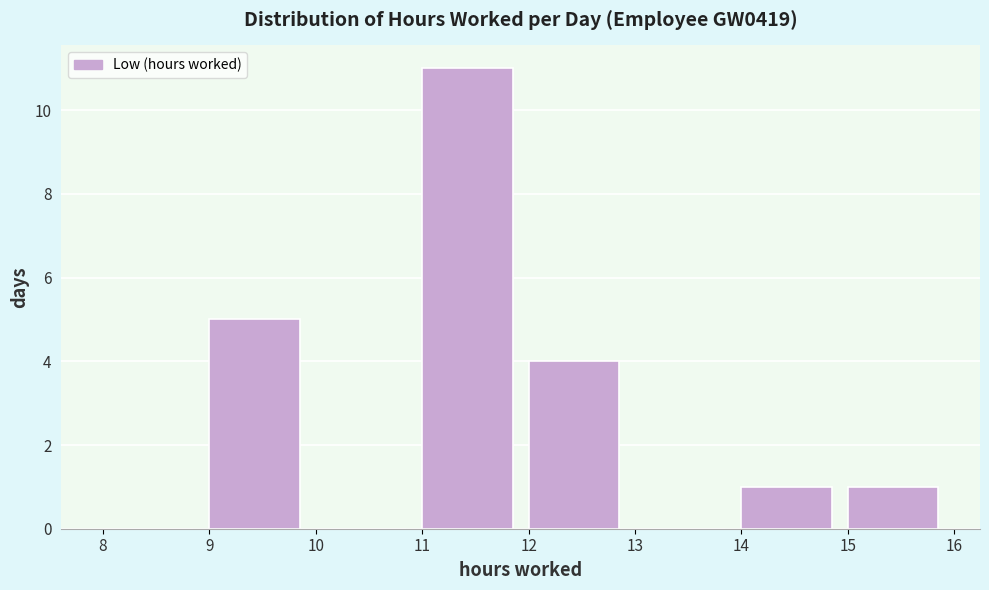

Over which range of the x-axis is the bar tallest?

11 to 12